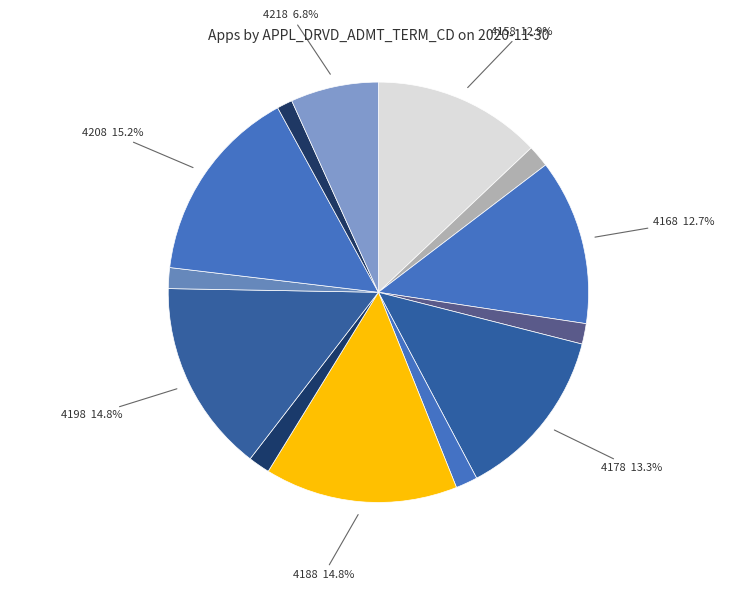

How many segments does this pie chart have?

13